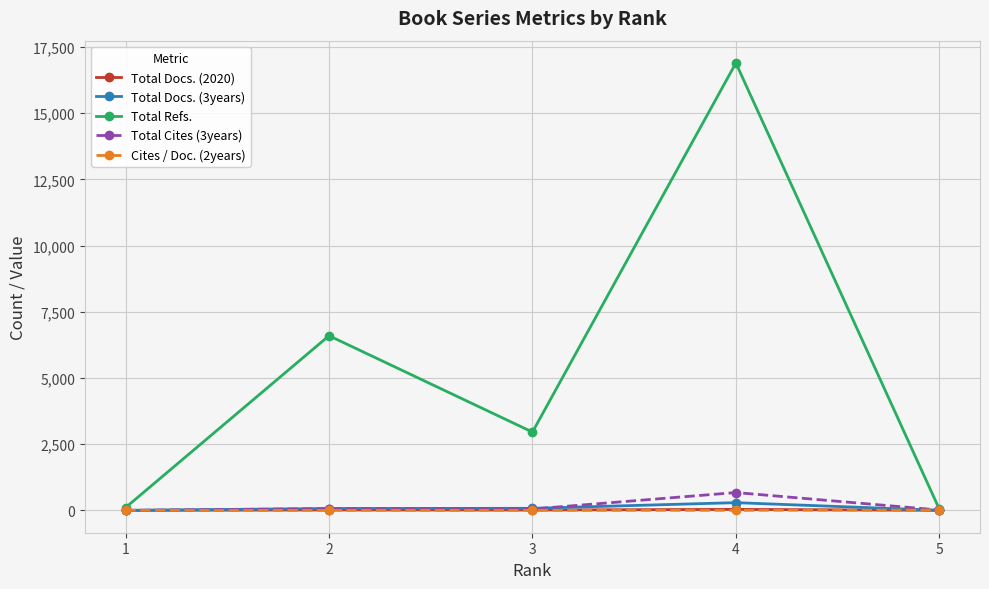

What is the total value across all series at 2?

6745